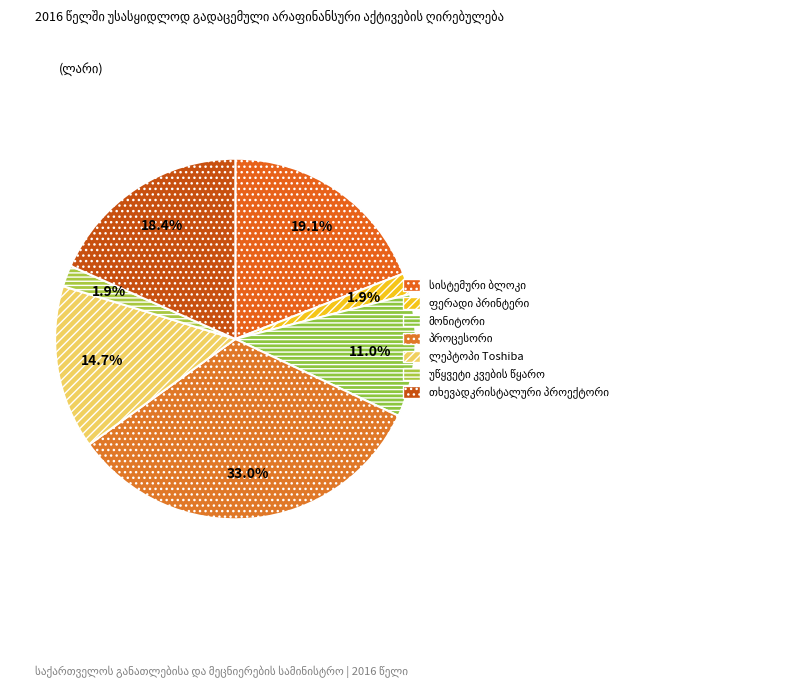

How many slices are in this pie chart?

7